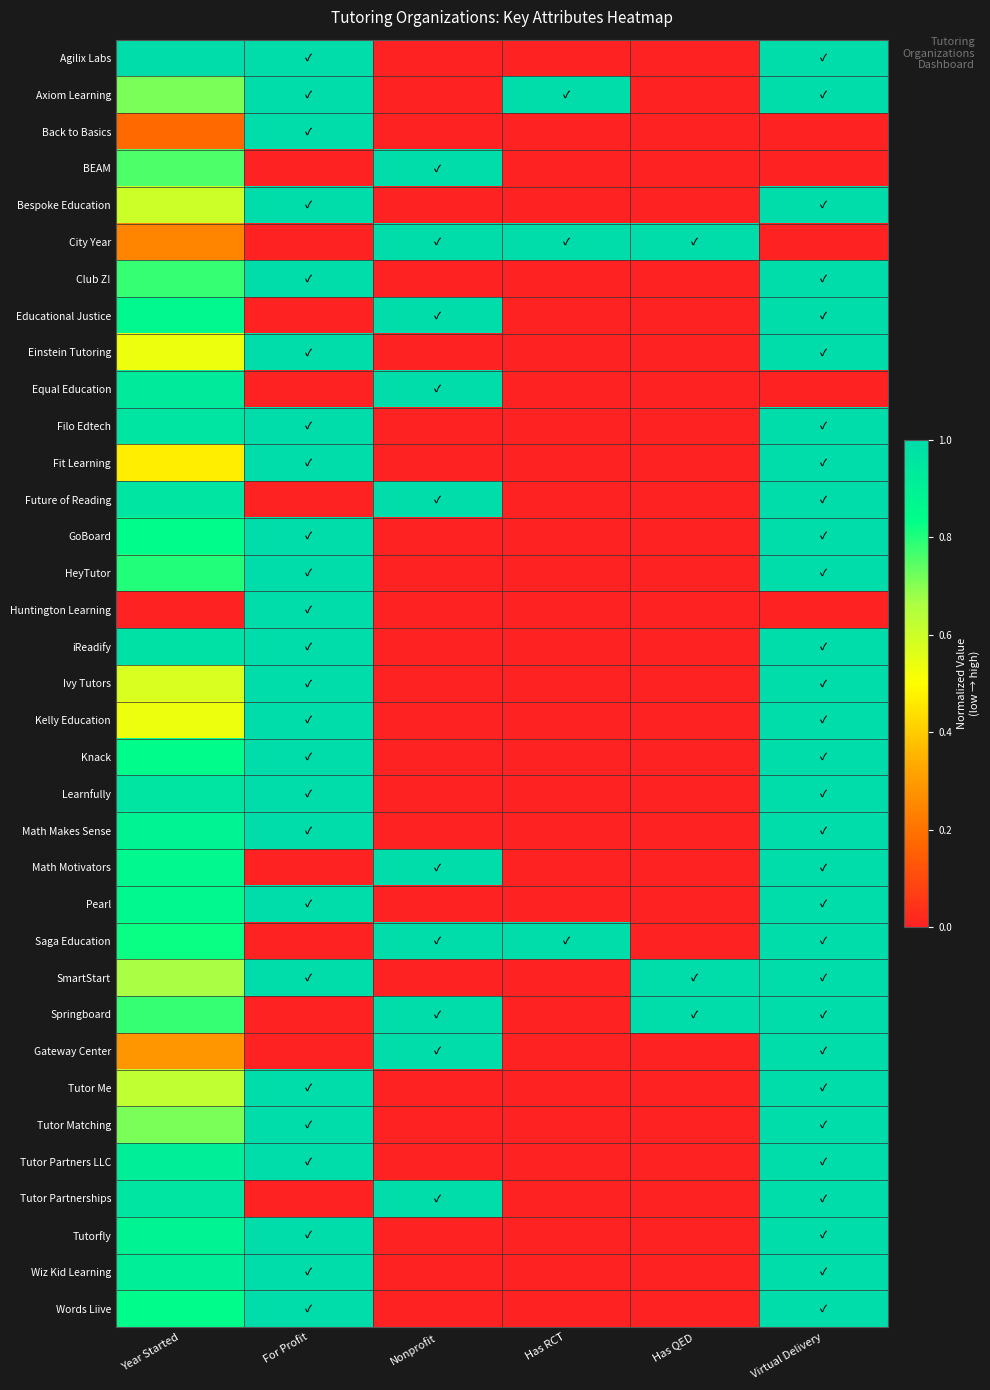

Reading right to left, what are all the values shown in this chart?

Agilix Labs: Virtual Delivery=1.0	Has QED=0.0	Has RCT=0.0	Nonprofit=0.0	For Profit=1.0	Year Started=1.0
Axiom Learning: Virtual Delivery=1.0	Has QED=0.0	Has RCT=1.0	Nonprofit=0.0	For Profit=1.0	Year Started=0.7
Back to Basics: Virtual Delivery=0.0	Has QED=0.0	Has RCT=0.0	Nonprofit=0.0	For Profit=1.0	Year Started=0.2
BEAM: Virtual Delivery=0.0	Has QED=0.0	Has RCT=0.0	Nonprofit=1.0	For Profit=0.0	Year Started=0.8
Bespoke Education: Virtual Delivery=1.0	Has QED=0.0	Has RCT=0.0	Nonprofit=0.0	For Profit=1.0	Year Started=0.6
City Year: Virtual Delivery=0.0	Has QED=1.0	Has RCT=1.0	Nonprofit=1.0	For Profit=0.0	Year Started=0.2
Club Z!: Virtual Delivery=1.0	Has QED=0.0	Has RCT=0.0	Nonprofit=0.0	For Profit=1.0	Year Started=0.8
Educational Justice: Virtual Delivery=1.0	Has QED=0.0	Has RCT=0.0	Nonprofit=1.0	For Profit=0.0	Year Started=0.9
Einstein Tutoring: Virtual Delivery=1.0	Has QED=0.0	Has RCT=0.0	Nonprofit=0.0	For Profit=1.0	Year Started=0.5
Equal Education: Virtual Delivery=0.0	Has QED=0.0	Has RCT=0.0	Nonprofit=1.0	For Profit=0.0	Year Started=0.9
Filo Edtech: Virtual Delivery=1.0	Has QED=0.0	Has RCT=0.0	Nonprofit=0.0	For Profit=1.0	Year Started=1.0
Fit Learning: Virtual Delivery=1.0	Has QED=0.0	Has RCT=0.0	Nonprofit=0.0	For Profit=1.0	Year Started=0.5
Future of Reading: Virtual Delivery=1.0	Has QED=0.0	Has RCT=0.0	Nonprofit=1.0	For Profit=0.0	Year Started=1.0
GoBoard: Virtual Delivery=1.0	Has QED=0.0	Has RCT=0.0	Nonprofit=0.0	For Profit=1.0	Year Started=0.8
HeyTutor: Virtual Delivery=1.0	Has QED=0.0	Has RCT=0.0	Nonprofit=0.0	For Profit=1.0	Year Started=0.8
Huntington Learning: Virtual Delivery=0.0	Has QED=0.0	Has RCT=0.0	Nonprofit=0.0	For Profit=1.0	Year Started=0.0
iReadify: Virtual Delivery=1.0	Has QED=0.0	Has RCT=0.0	Nonprofit=0.0	For Profit=1.0	Year Started=1.0
Ivy Tutors: Virtual Delivery=1.0	Has QED=0.0	Has RCT=0.0	Nonprofit=0.0	For Profit=1.0	Year Started=0.6
Kelly Education: Virtual Delivery=1.0	Has QED=0.0	Has RCT=0.0	Nonprofit=0.0	For Profit=1.0	Year Started=0.5
Knack: Virtual Delivery=1.0	Has QED=0.0	Has RCT=0.0	Nonprofit=0.0	For Profit=1.0	Year Started=0.8
Learnfully: Virtual Delivery=1.0	Has QED=0.0	Has RCT=0.0	Nonprofit=0.0	For Profit=1.0	Year Started=1.0
Math Makes Sense: Virtual Delivery=1.0	Has QED=0.0	Has RCT=0.0	Nonprofit=0.0	For Profit=1.0	Year Started=0.9
Math Motivators: Virtual Delivery=1.0	Has QED=0.0	Has RCT=0.0	Nonprofit=1.0	For Profit=0.0	Year Started=0.9
Pearl: Virtual Delivery=1.0	Has QED=0.0	Has RCT=0.0	Nonprofit=0.0	For Profit=1.0	Year Started=0.9
Saga Education: Virtual Delivery=1.0	Has QED=0.0	Has RCT=1.0	Nonprofit=1.0	For Profit=0.0	Year Started=0.8
SmartStart: Virtual Delivery=1.0	Has QED=1.0	Has RCT=0.0	Nonprofit=0.0	For Profit=1.0	Year Started=0.7
Springboard: Virtual Delivery=1.0	Has QED=1.0	Has RCT=0.0	Nonprofit=1.0	For Profit=0.0	Year Started=0.8
Gateway Center: Virtual Delivery=1.0	Has QED=0.0	Has RCT=0.0	Nonprofit=1.0	For Profit=0.0	Year Started=0.3
Tutor Me: Virtual Delivery=1.0	Has QED=0.0	Has RCT=0.0	Nonprofit=0.0	For Profit=1.0	Year Started=0.6
Tutor Matching: Virtual Delivery=1.0	Has QED=0.0	Has RCT=0.0	Nonprofit=0.0	For Profit=1.0	Year Started=0.7
Tutor Partners LLC: Virtual Delivery=1.0	Has QED=0.0	Has RCT=0.0	Nonprofit=0.0	For Profit=1.0	Year Started=0.9
Tutor Partnerships: Virtual Delivery=1.0	Has QED=0.0	Has RCT=0.0	Nonprofit=1.0	For Profit=0.0	Year Started=1.0
Tutorfly: Virtual Delivery=1.0	Has QED=0.0	Has RCT=0.0	Nonprofit=0.0	For Profit=1.0	Year Started=0.9
Wiz Kid Learning: Virtual Delivery=1.0	Has QED=0.0	Has RCT=0.0	Nonprofit=0.0	For Profit=1.0	Year Started=0.9
Words Liive: Virtual Delivery=1.0	Has QED=0.0	Has RCT=0.0	Nonprofit=0.0	For Profit=1.0	Year Started=0.8